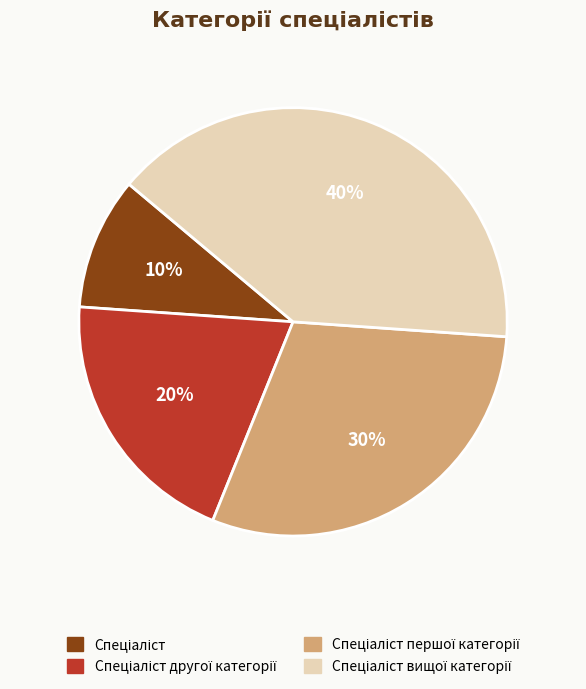

To the nearest percent, what is the average slice percentage?

25%